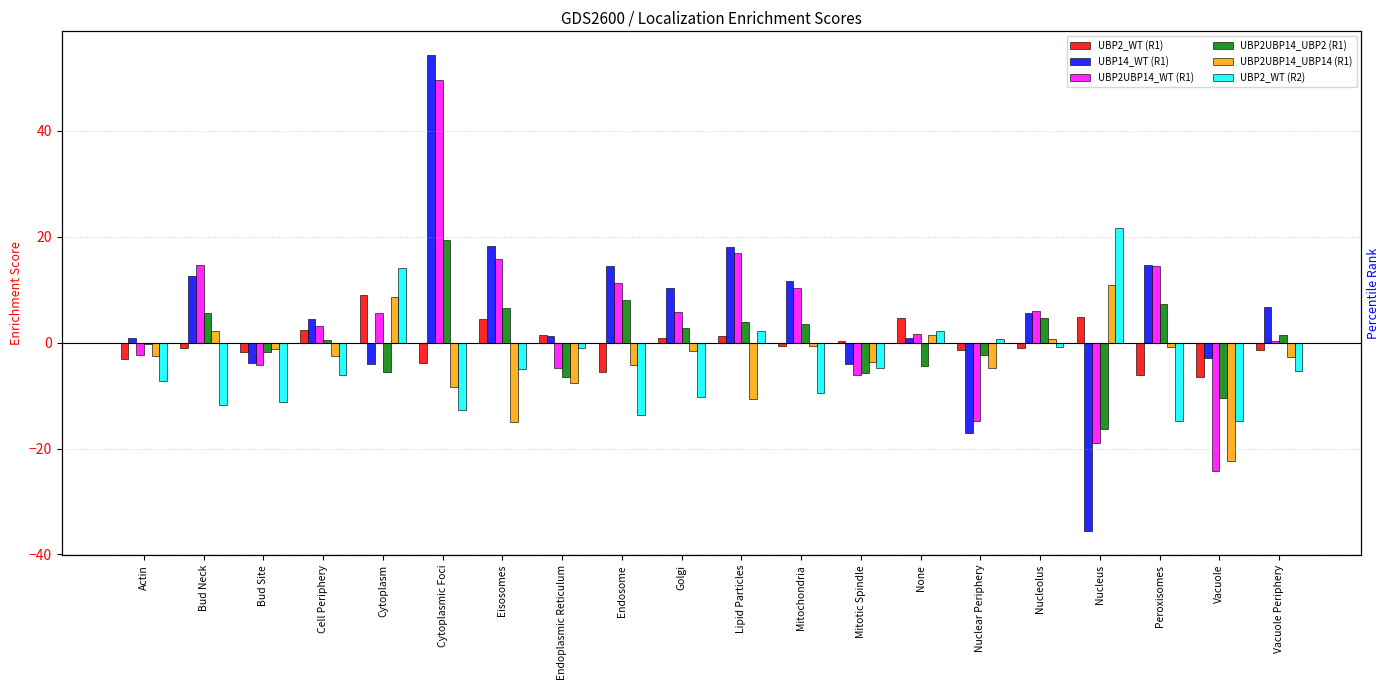

Read the UBP2UBP14_WT (R1) value at Vacuole Periphery.

0.3